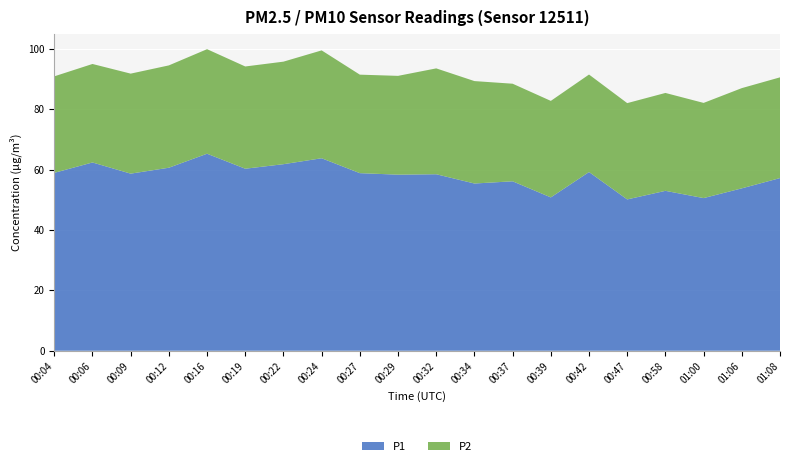

Reading left to right, what are all the values shown in this chart?

P1: 58.9	62.4	58.7	60.6	65.3	60.3	61.8	63.8	58.8	58.3	58.5	55.4	56.1	50.8	59.2	50.1	53.0	50.6	53.8	57.2
P2: 32.0	32.6	33.1	33.9	34.6	33.9	34.0	35.7	32.6	32.7	35.1	33.9	32.3	32.0	32.3	31.9	32.4	31.5	33.2	33.4